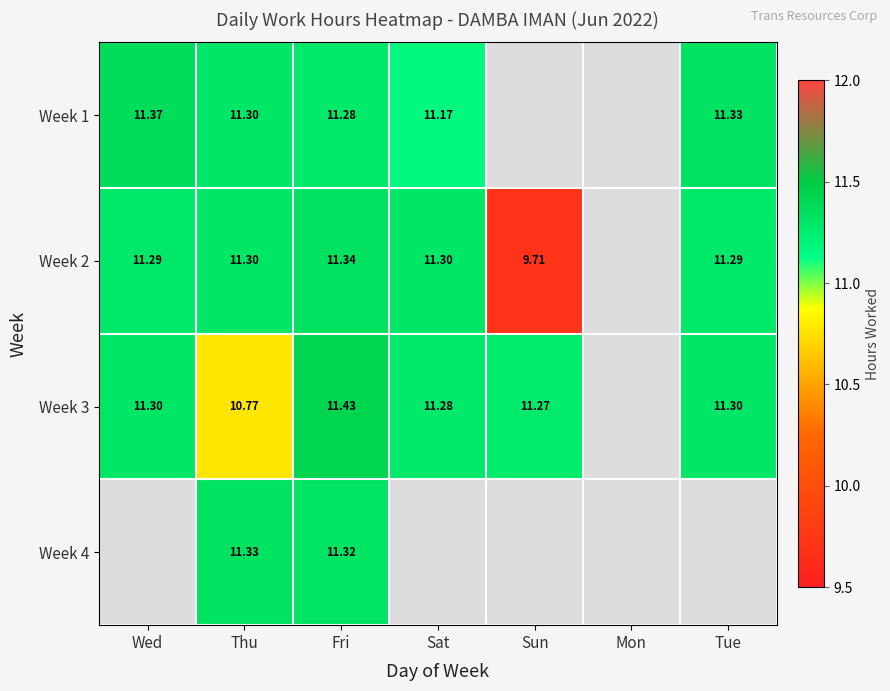

At Thu, list the series in order from smallest to largest.

Week 3, Week 1, Week 2, Week 4